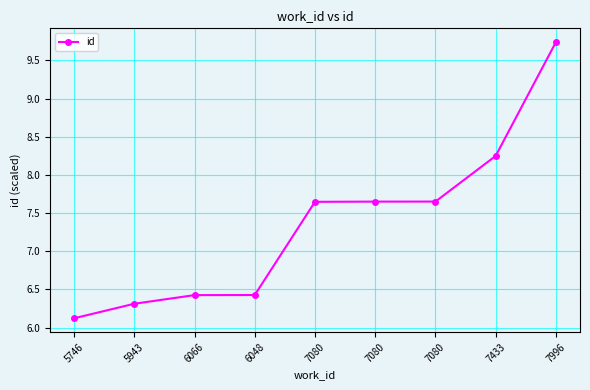

Does the chart have visible grid lines?

Yes